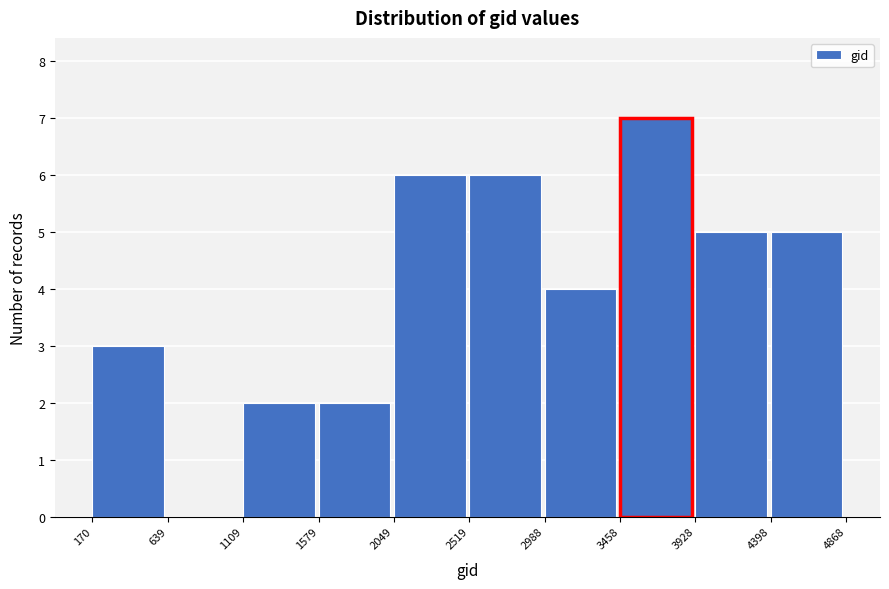

Reading left to right, list every bar in this chart as the range it spans on the x-axis followed by its height. The values are not printed on the chart, so give them approximately, as read against the axis.

170 to 639: 3
639 to 1109: 0
1109 to 1579: 2
1579 to 2049: 2
2049 to 2519: 6
2519 to 2988: 6
2988 to 3458: 4
3458 to 3928: 7
3928 to 4398: 5
4398 to 4868: 5